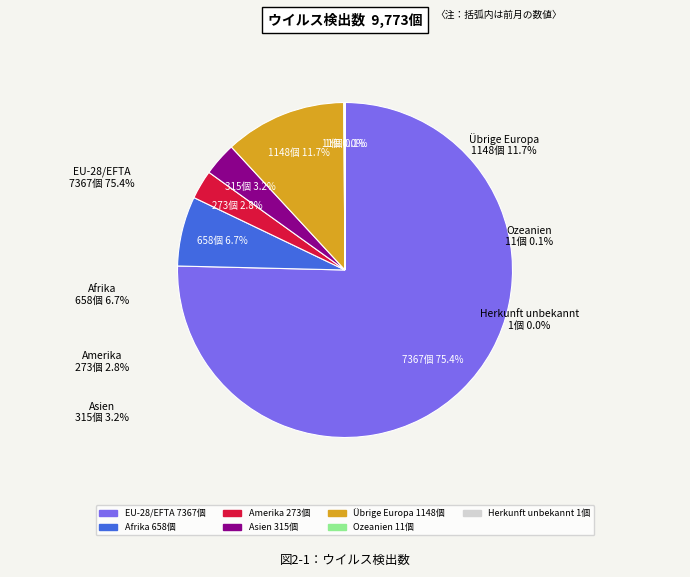

Which category has the smallest portion of the pie?

Herkunft unbekannt